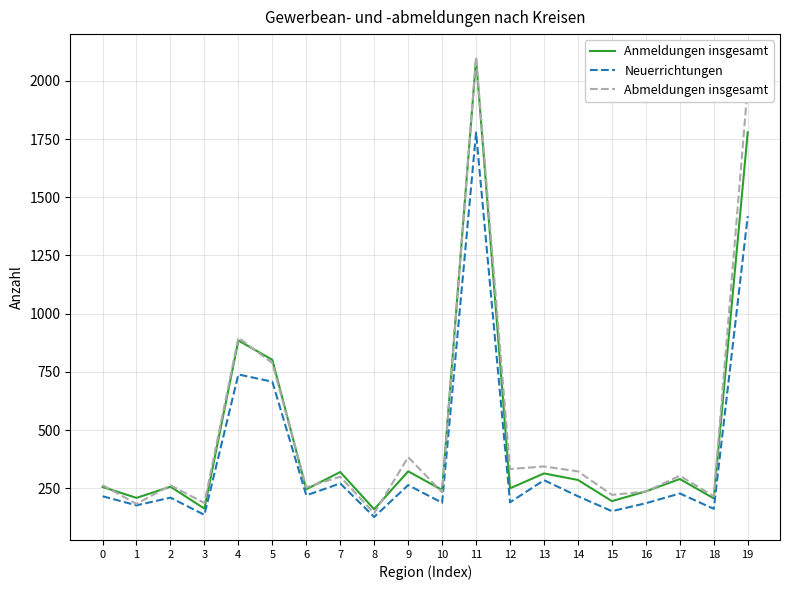

Which series ends up on top after the final intersection of Anmeldungen insgesamt and Abmeldungen insgesamt?

Abmeldungen insgesamt